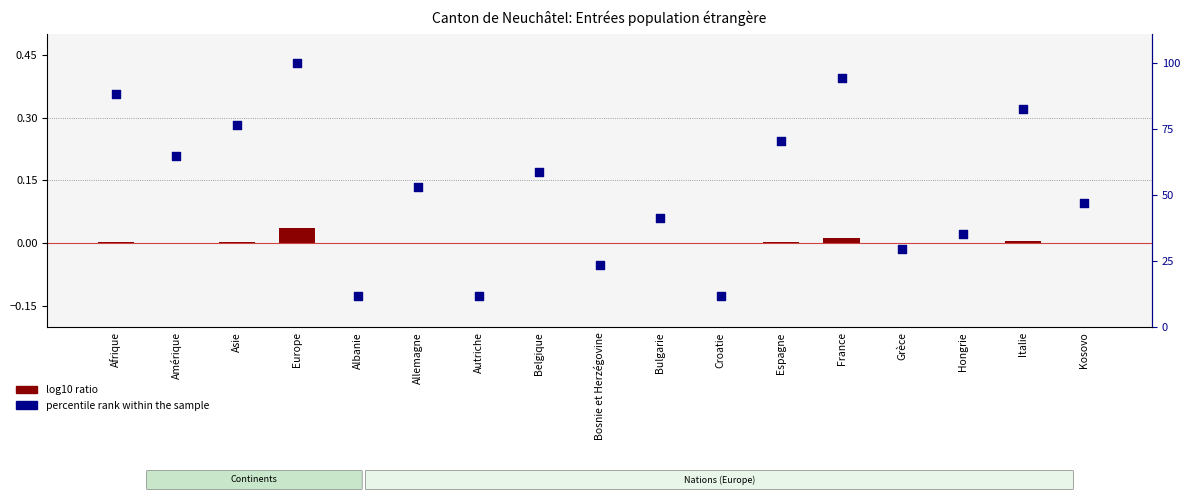

Which series has the largest total across all categories?

percentile rank within the sample